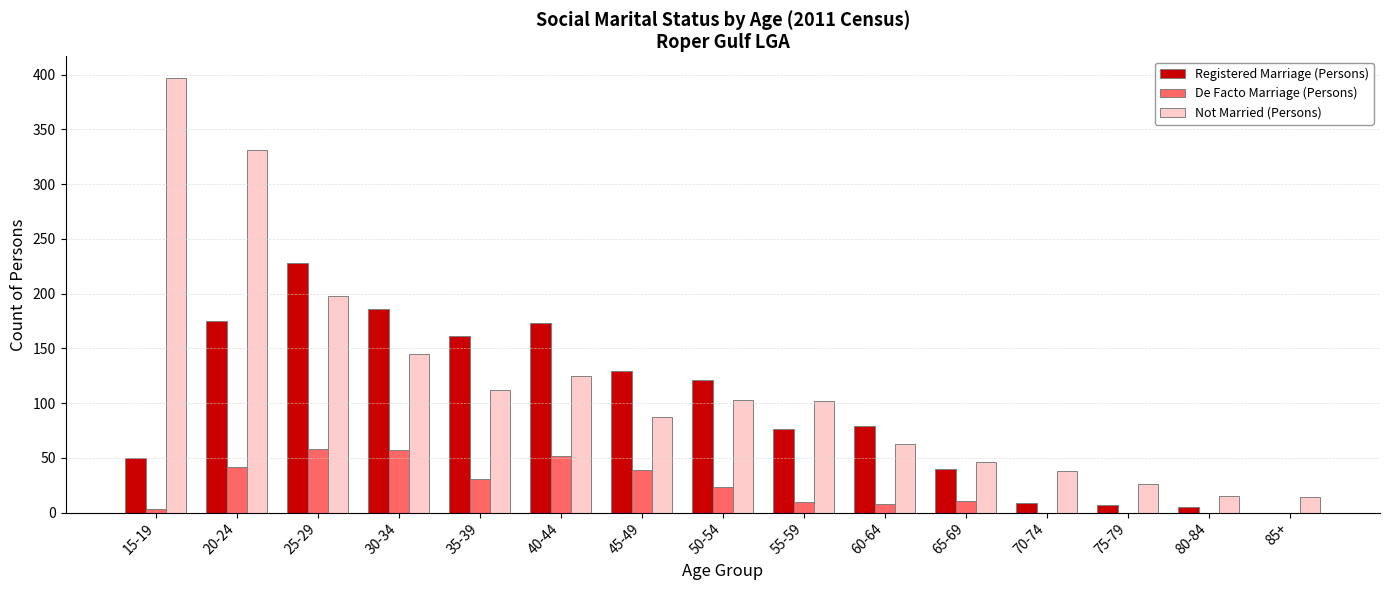

Count the number of categories in the chart.

15